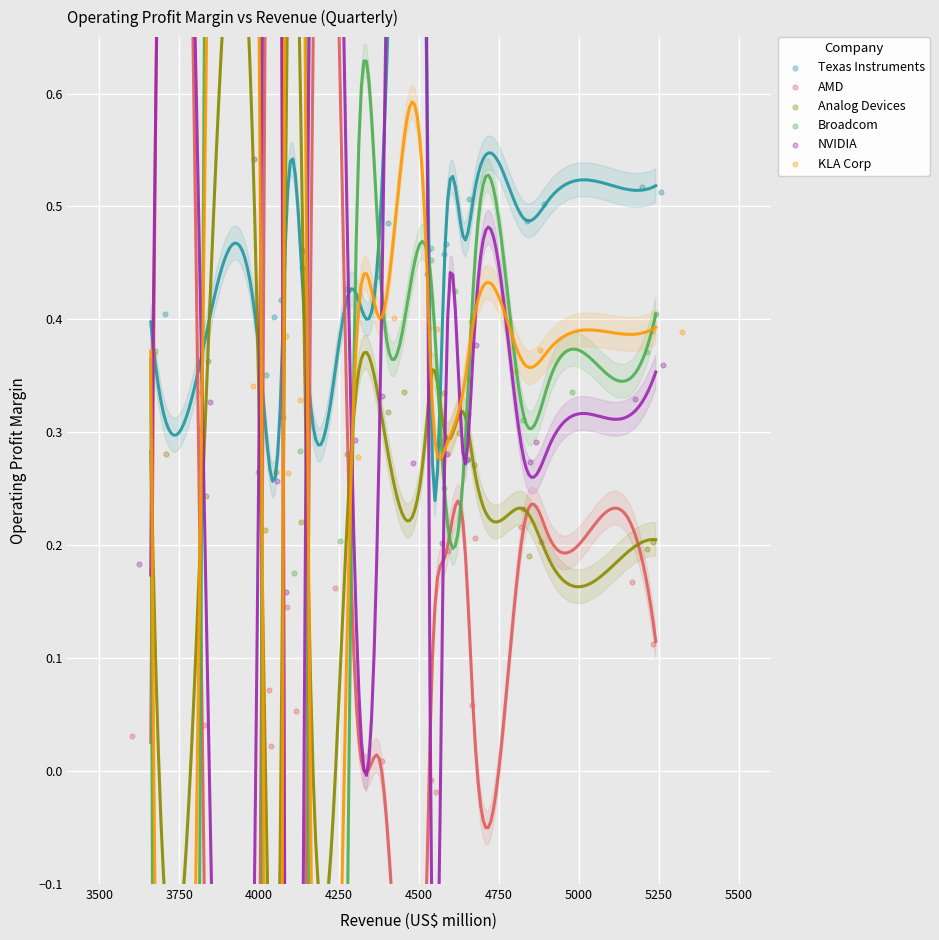

Which series contains the lowest Y value?

AMD